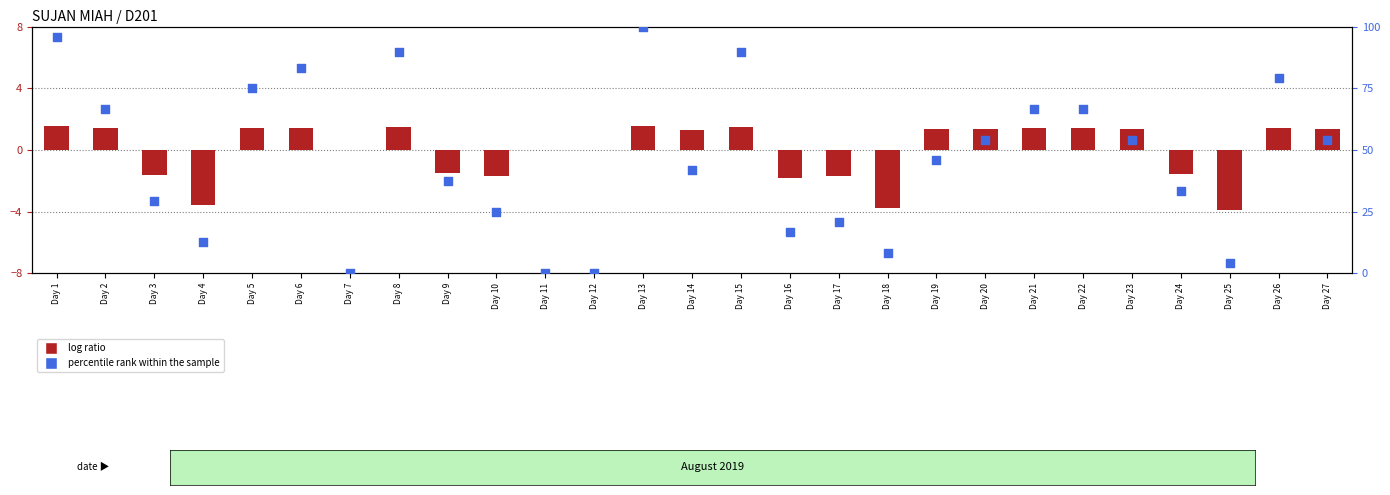

Which series has the largest total across all categories?

percentile rank within the sample